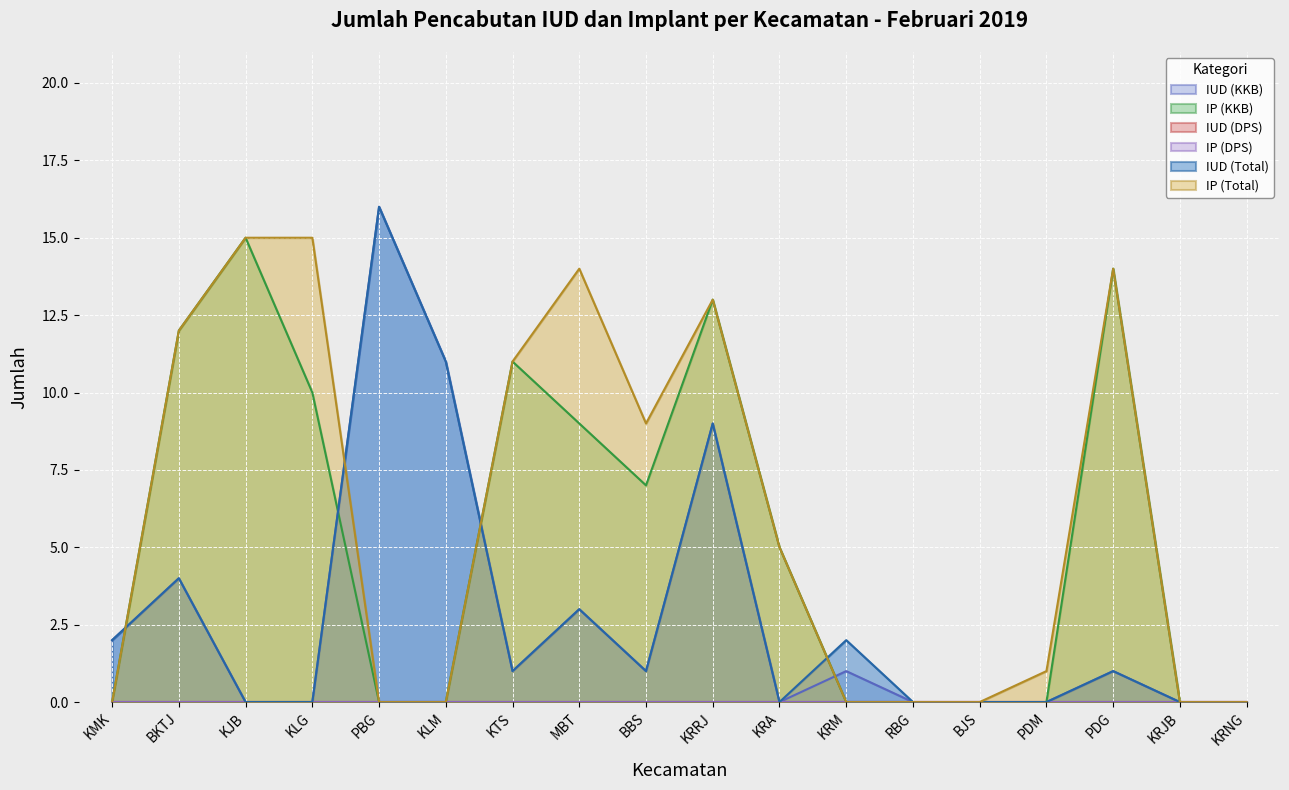

How many lines are shown in the chart?

6